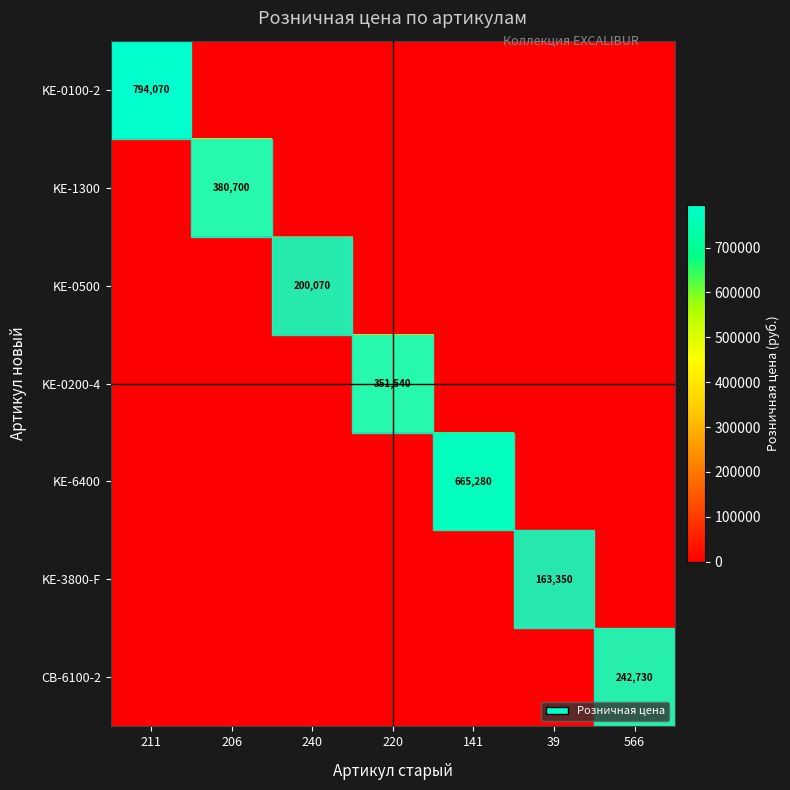

Is it true that KE-0500 equals 136185 at 240?

False